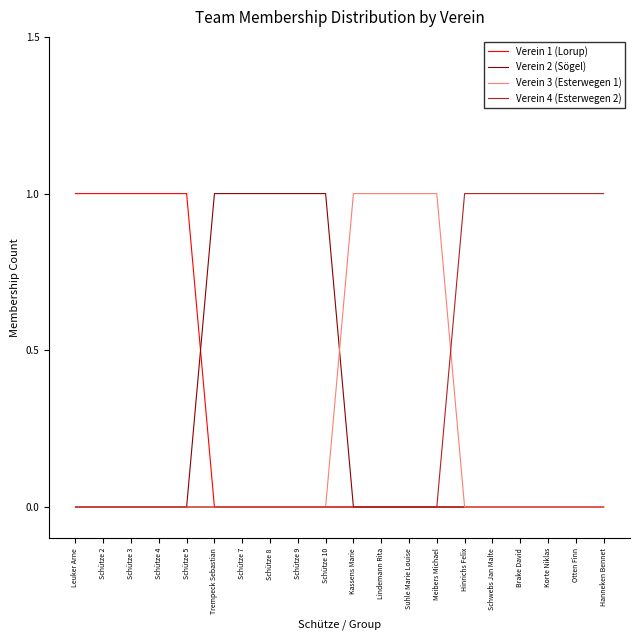

What position from the left is Schütze 10?

10